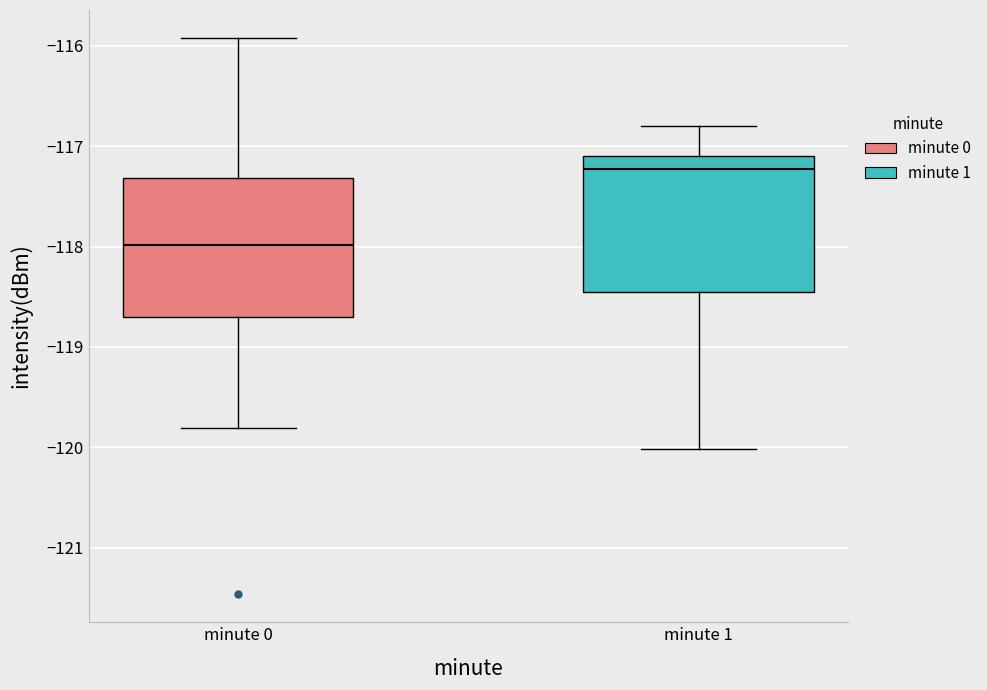

Which box has the highest median line?

minute 1